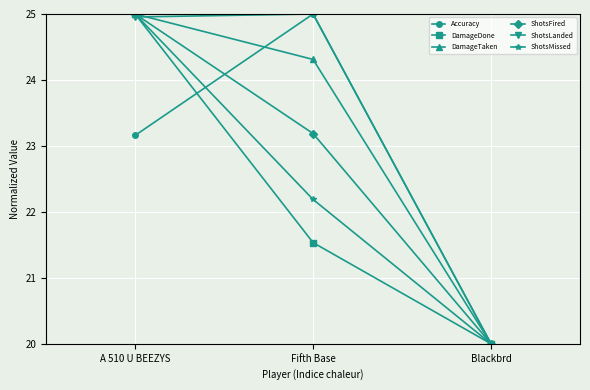

Which series has the largest total across all categories?

ShotsLanded